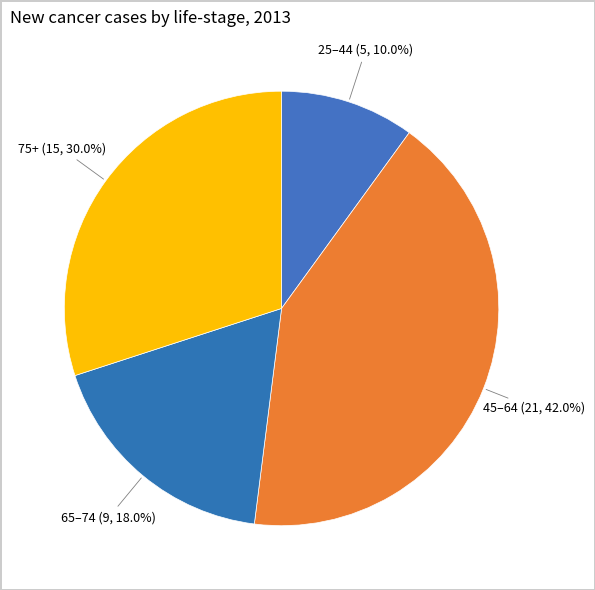

Does 65–74 represent more than half of the total?

No